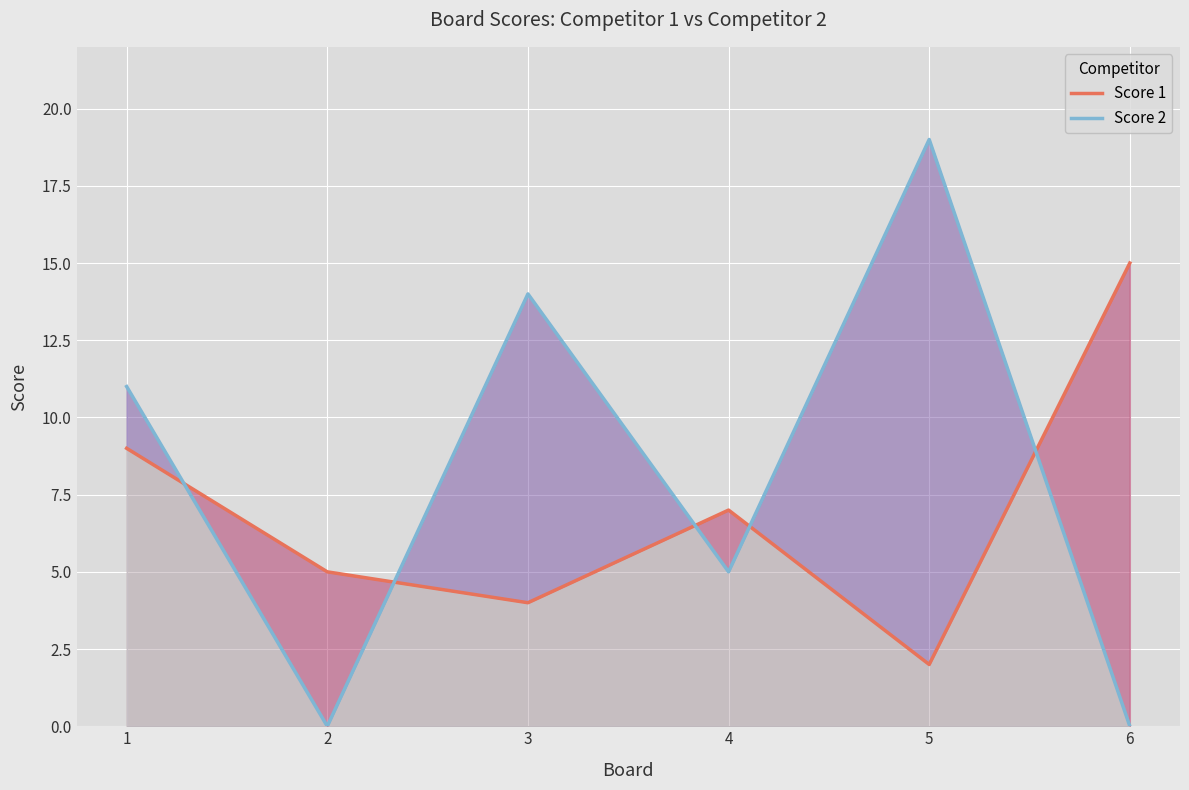

Which series ends up on top after the final intersection of Score 1 and Score 2?

Score 1